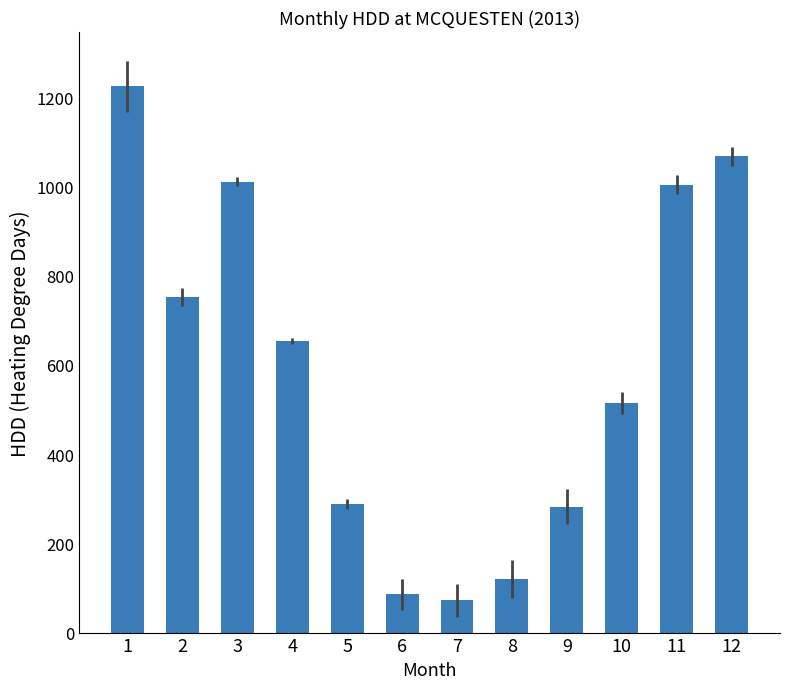

At which label is the value closest to 648?

4